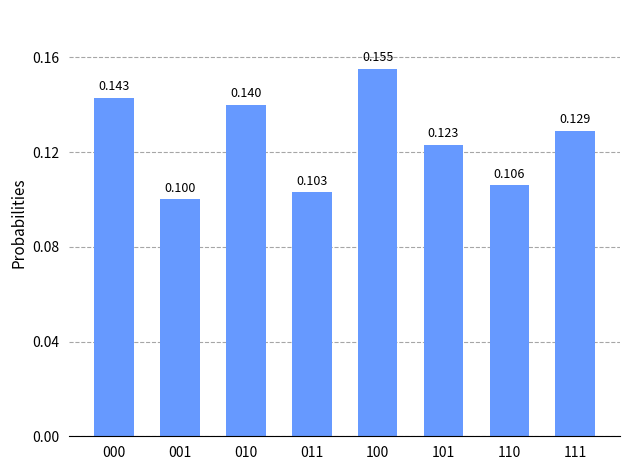

Which has a higher value, 001 or 101?

101